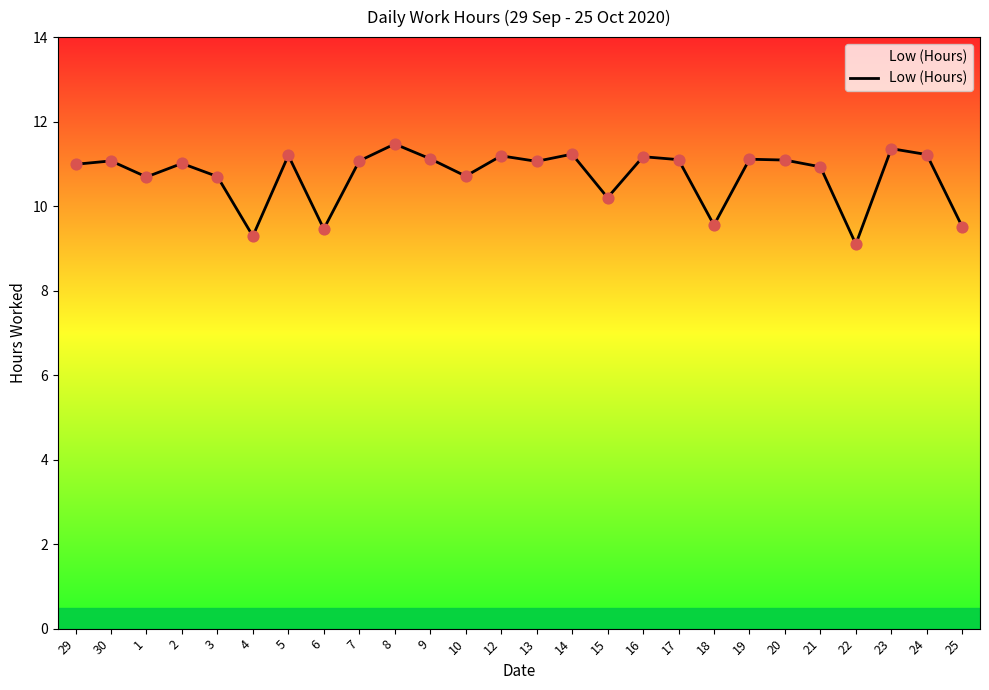

What is the ratio of the value at 12 to the value at 1?

1.0